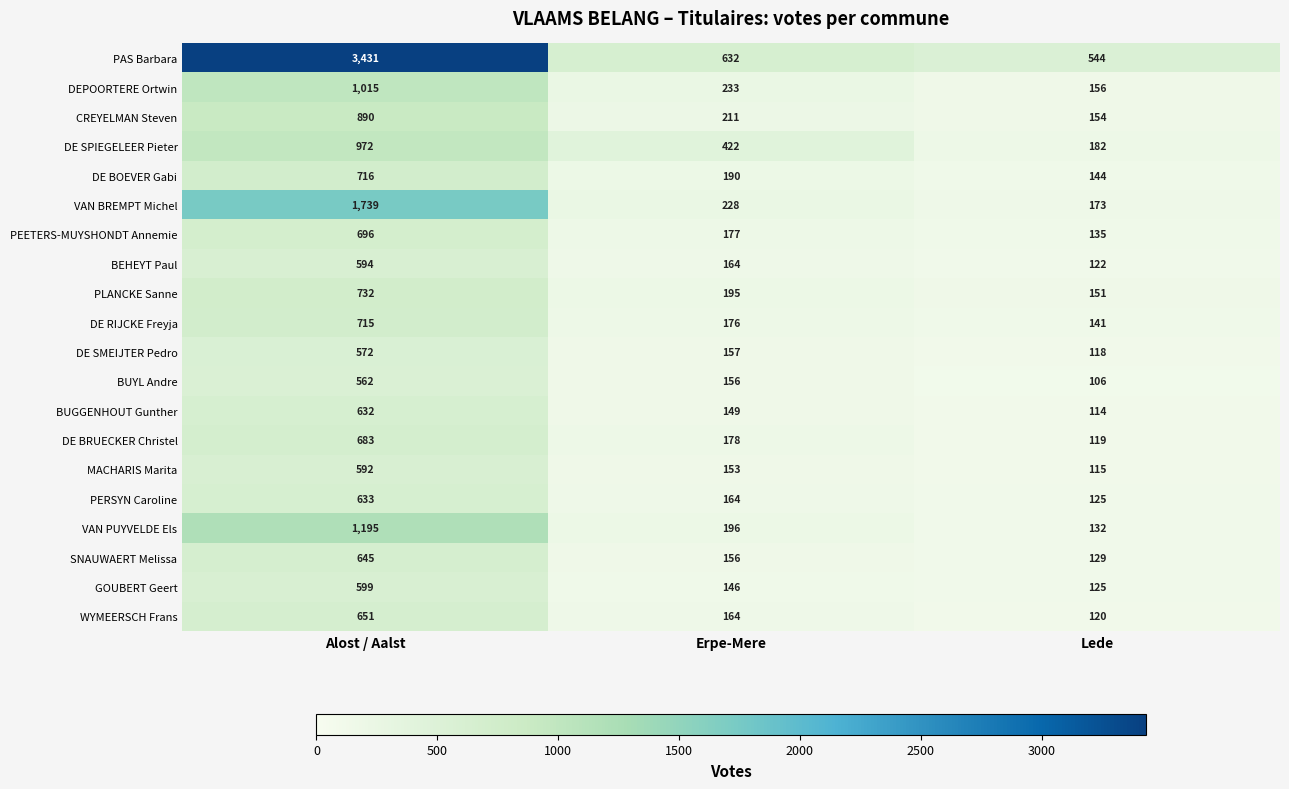

What is the sum of all BUYL Andre values?

824